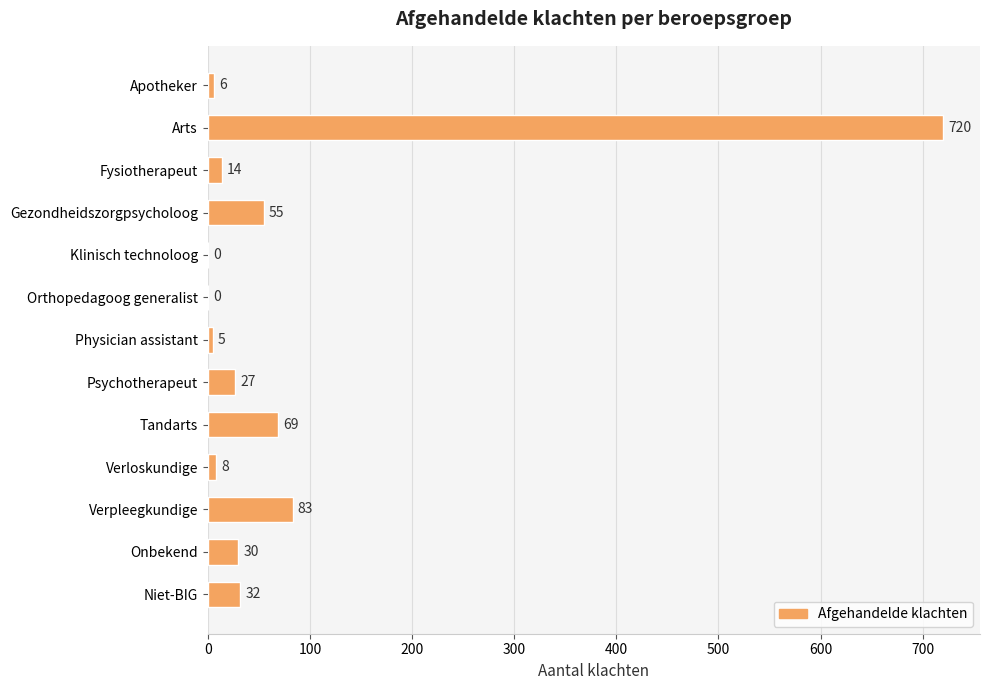

Reading top to bottom, what are all the values shown in this chart?

Apotheker=6	Arts=720	Fysiotherapeut=14	Gezondheidszorgpsycholoog=55	Klinisch technoloog=0	Orthopedagoog generalist=0	Physician assistant=5	Psychotherapeut=27	Tandarts=69	Verloskundige=8	Verpleegkundige=83	Onbekend=30	Niet-BIG=32